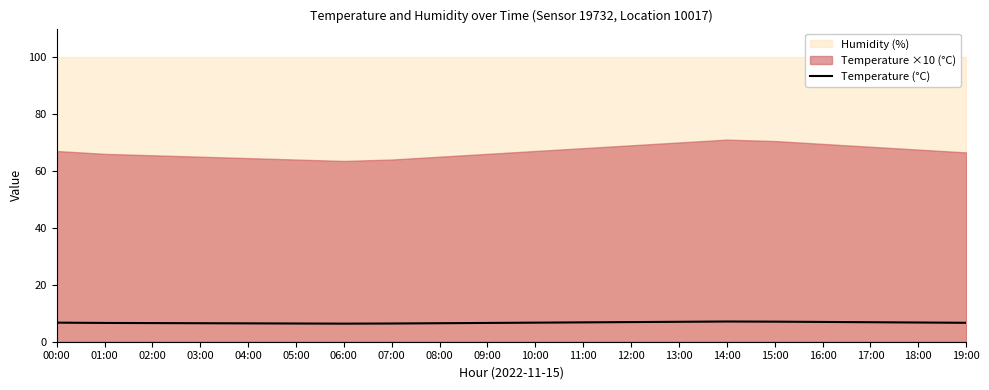

The value at 09:00 is 6.6. True or false?

True